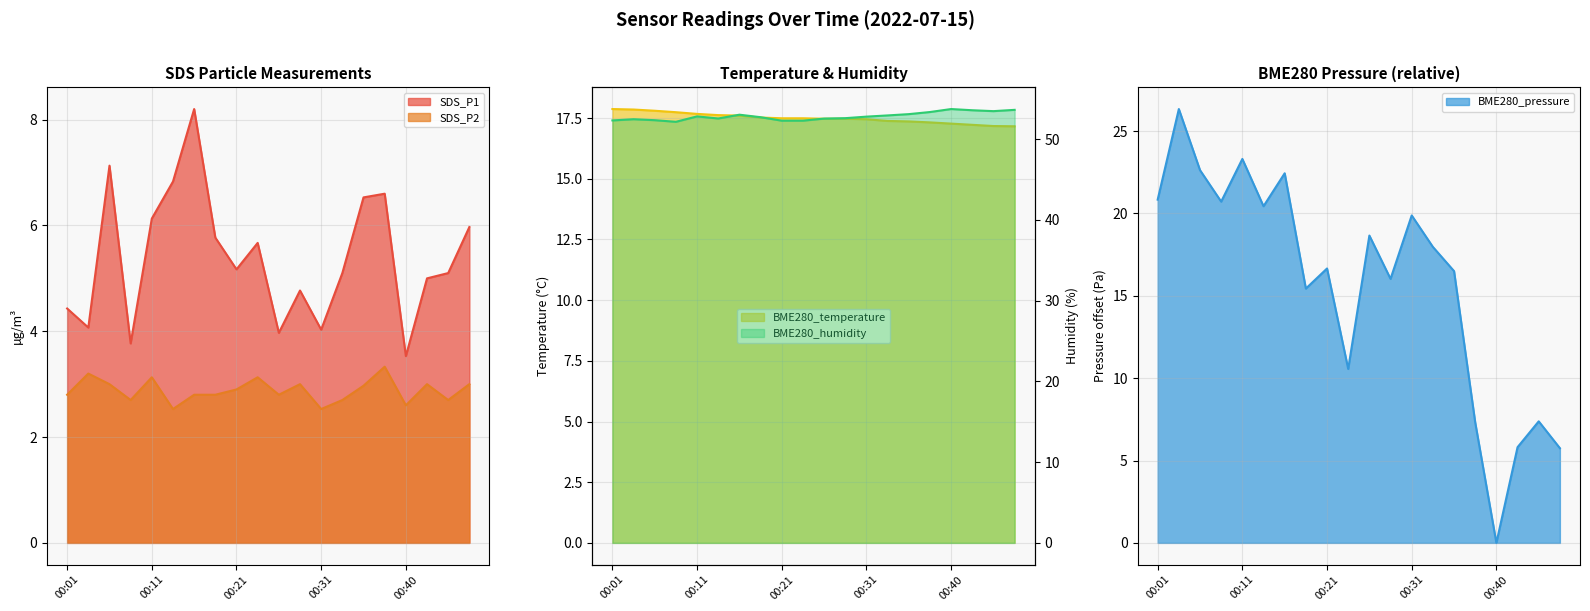

At which category does BME280_pressure reach its first local peak?

00:04